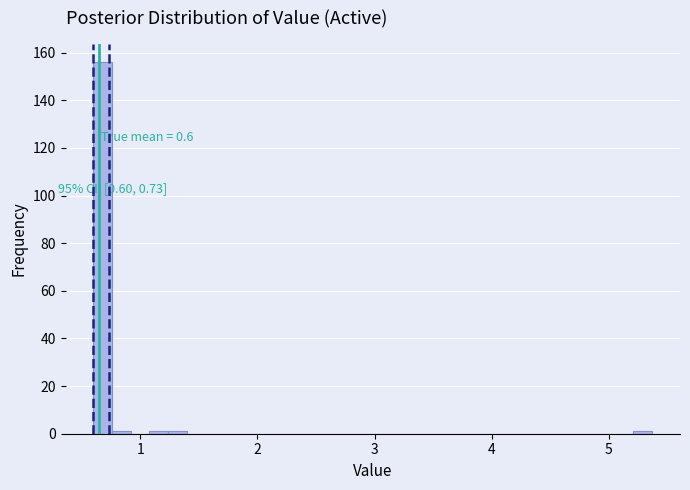

Read against the x-axis, roughly where is the centre of the tallest bar?

0.7